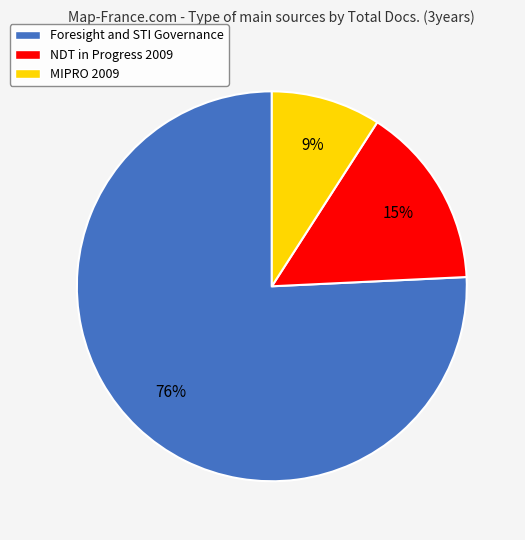

Is there a majority slice in this chart?

Yes